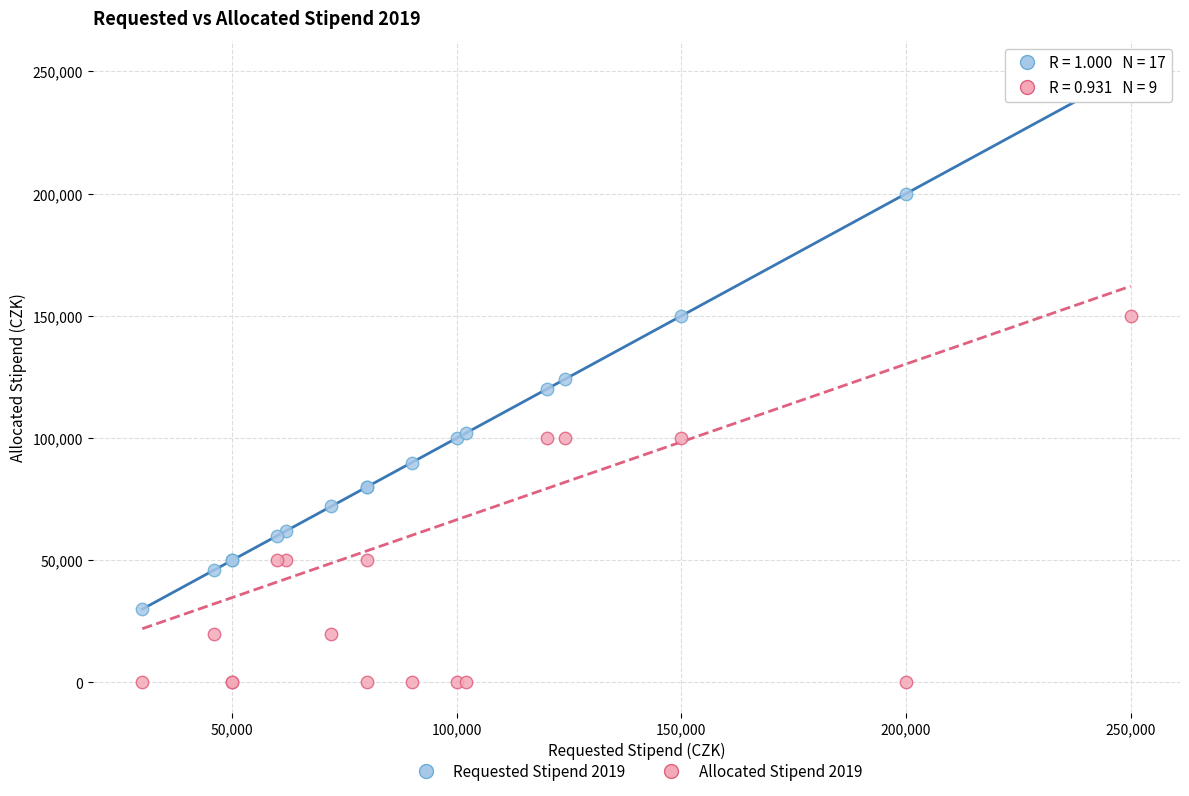

Which series contains the highest Y value?

Requested Stipend 2019